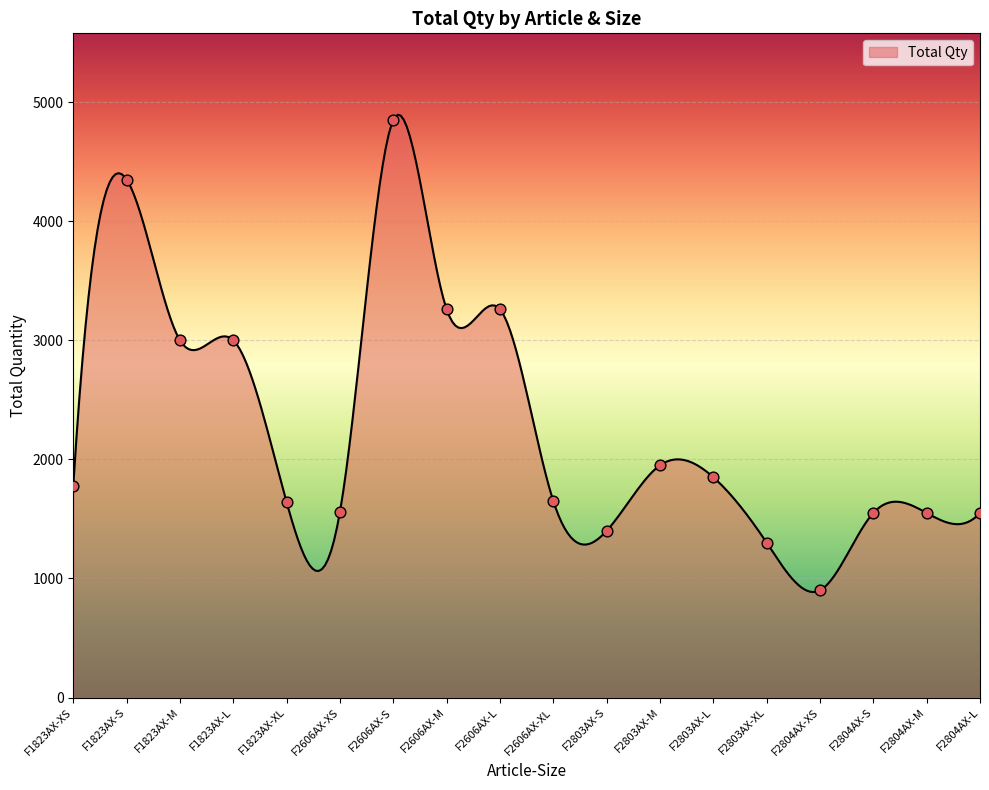

What is the ratio of the value at F2606AX-M to the value at F2804AX-XS?

3.6